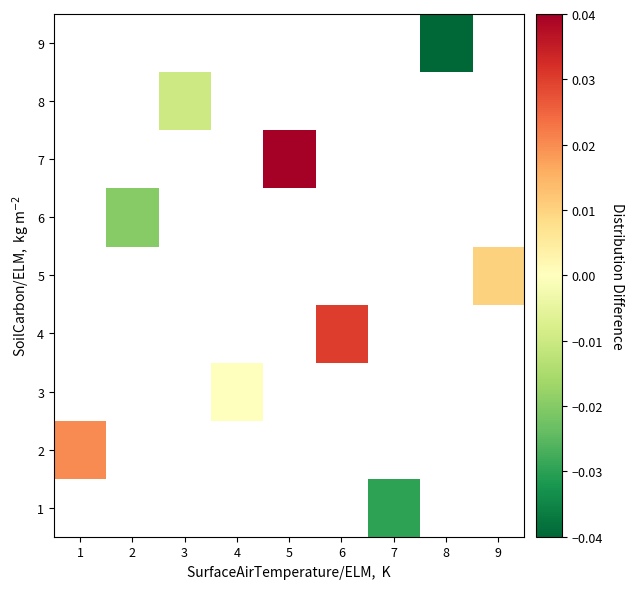

How many series are shown in this chart?

9